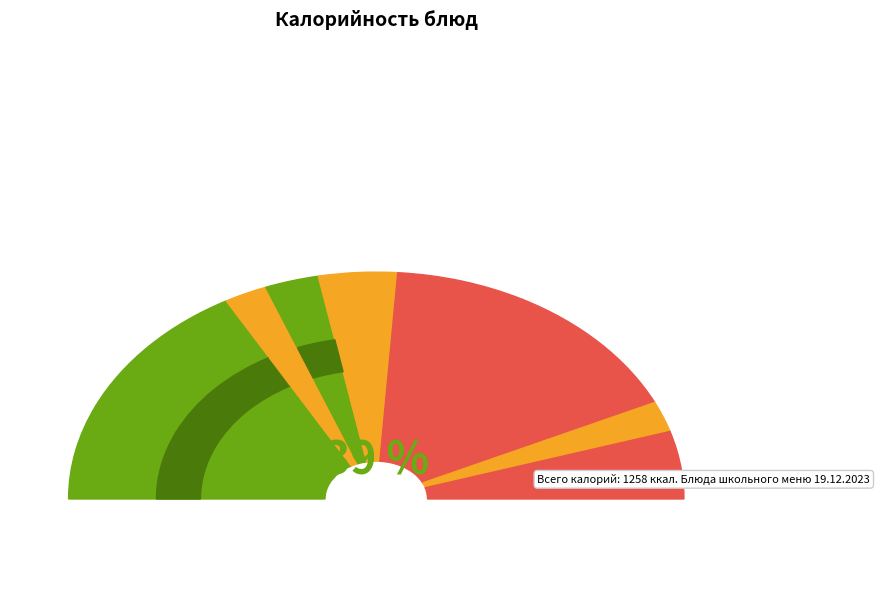

What is the largest slice in the pie chart?

Макаронные изделия отварные (завтрак)